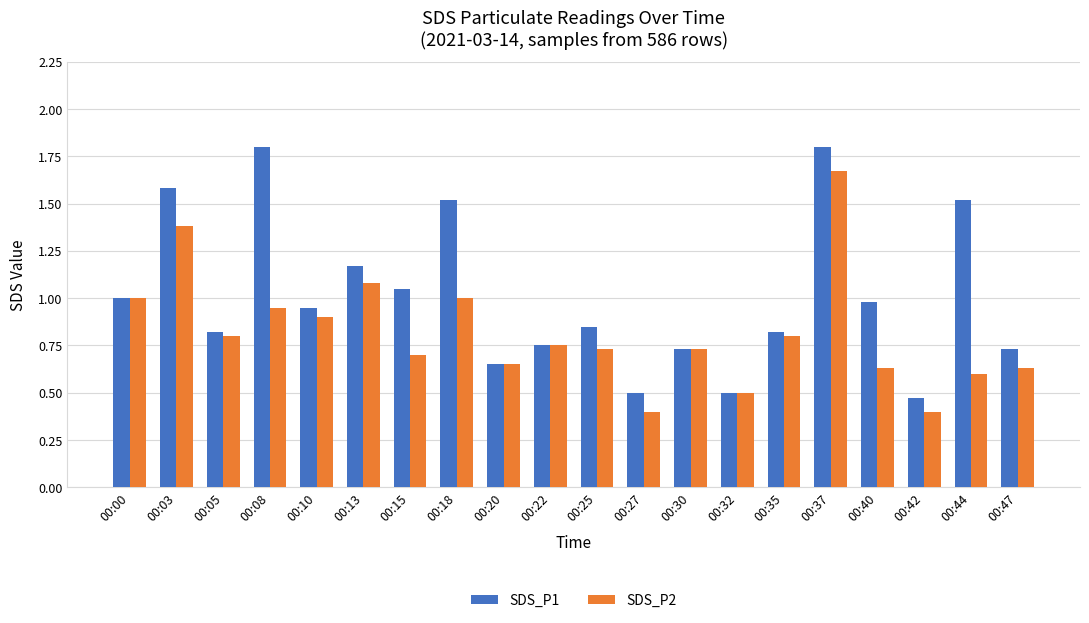

What is the average value of the SDS_P1 series?

1.0